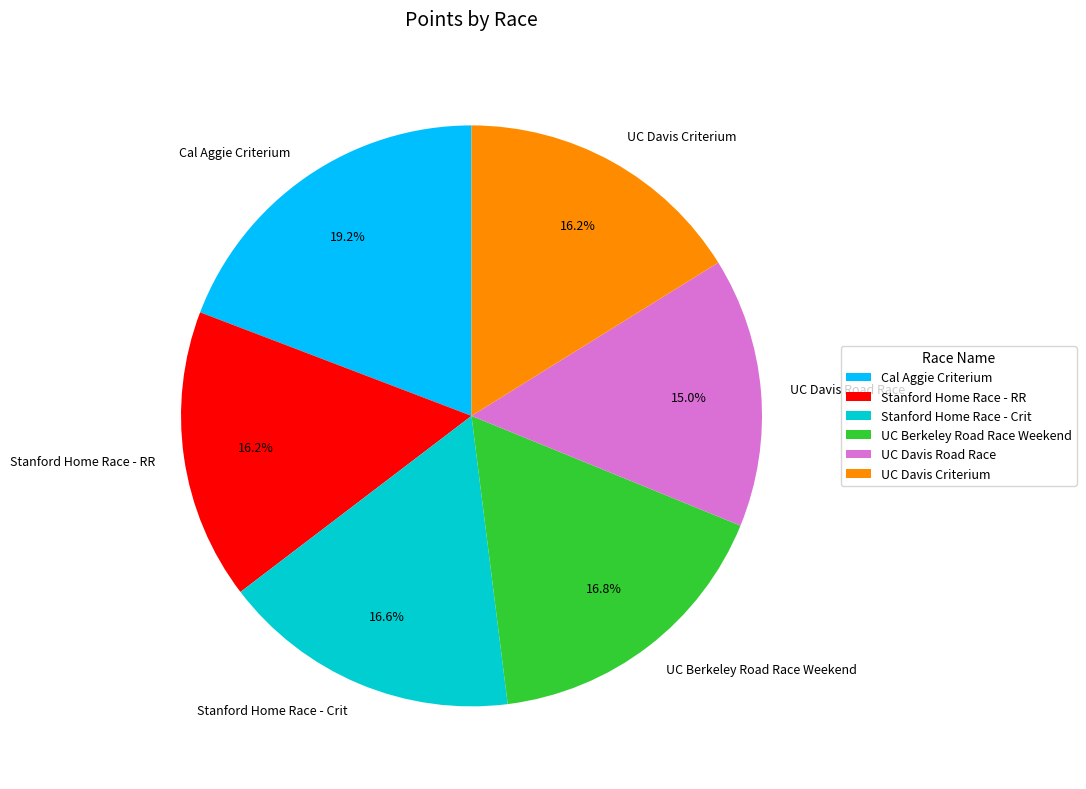

What portion of the pie excludes UC Davis Road Race?

85.0%